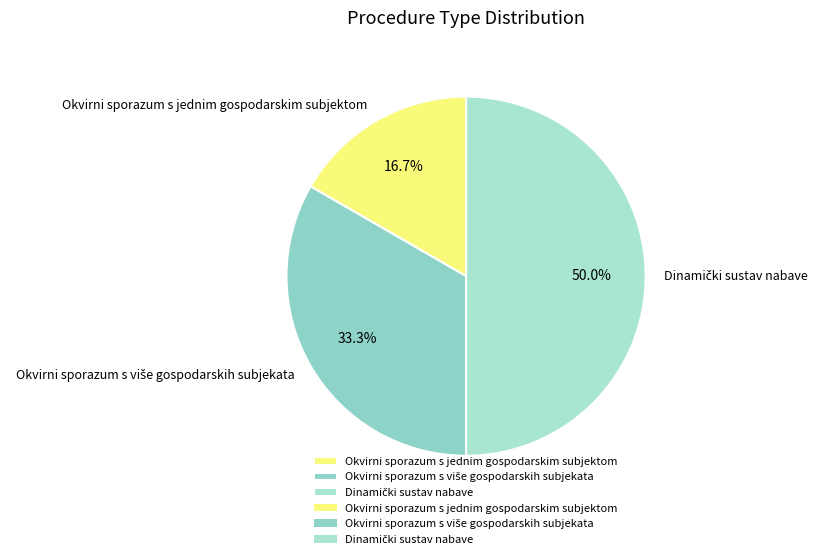

What percentage is NOT represented by Okvirni sporazum s jednim gospodarskim subjektom?

83.3%